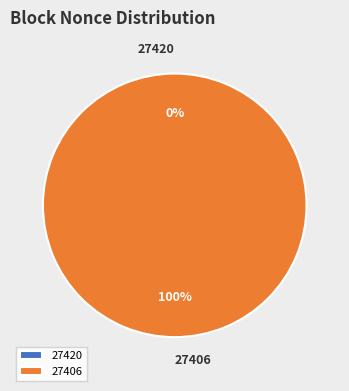

To the nearest percent, what is the difference between the largest and smallest slice percentages?

100%